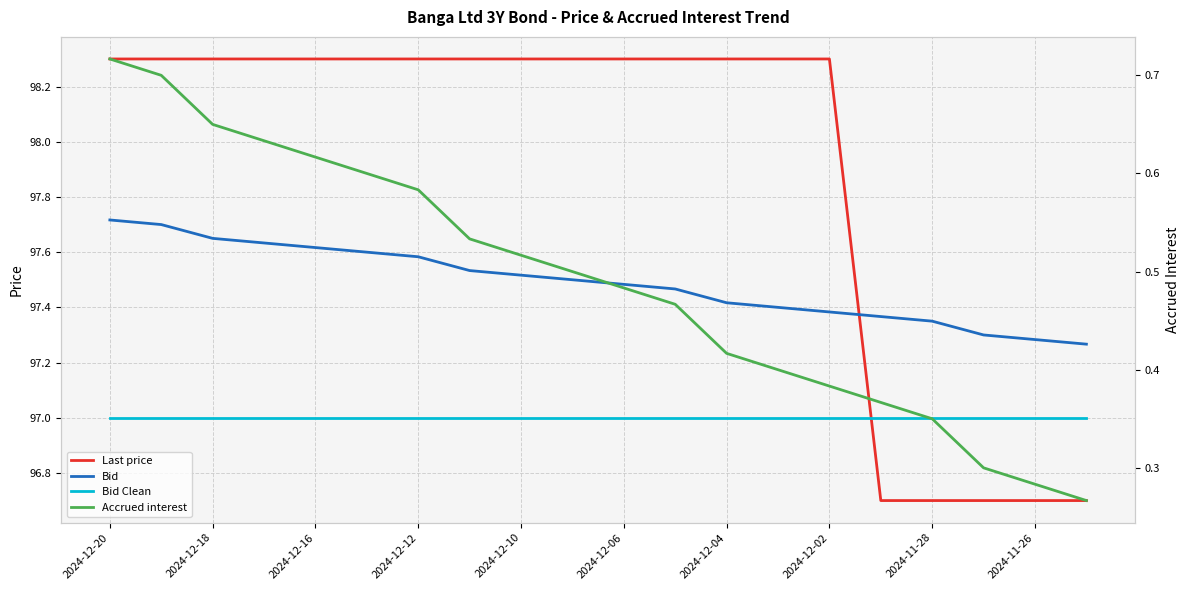

True or false: Accrued interest has a value of 0.3 at 2024-12-12.

False